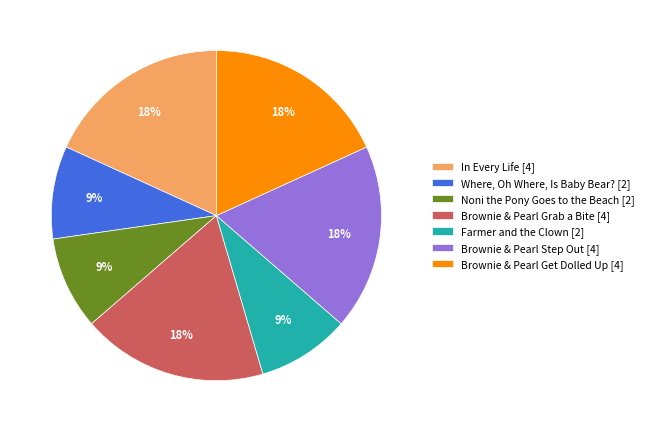

Which has a higher value, Farmer and the Clown or Brownie & Pearl Grab a Bite?

Brownie & Pearl Grab a Bite